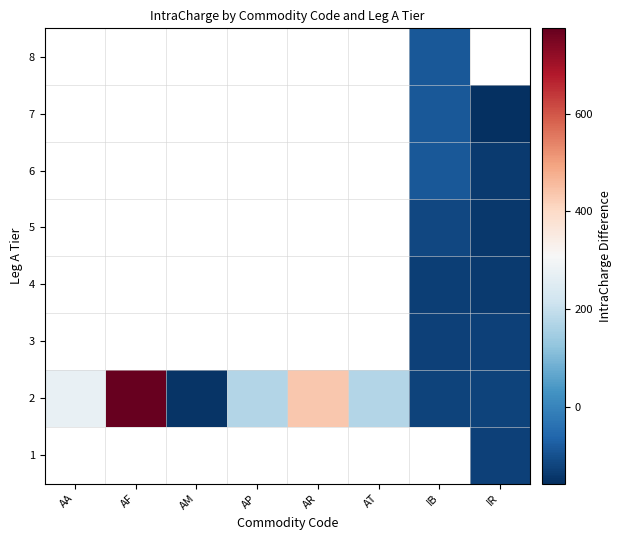

Where is 2 nearest to the value 314?

AA